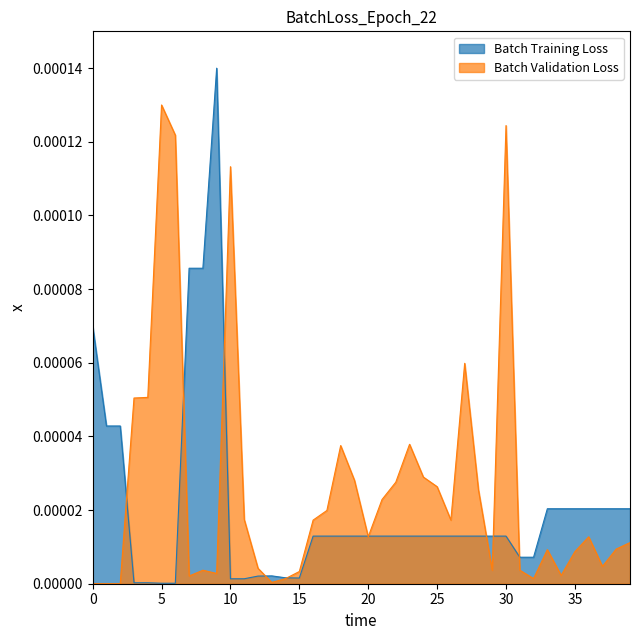

List the series in order of their peak value, lowest first.

Batch Validation Loss, Batch Training Loss